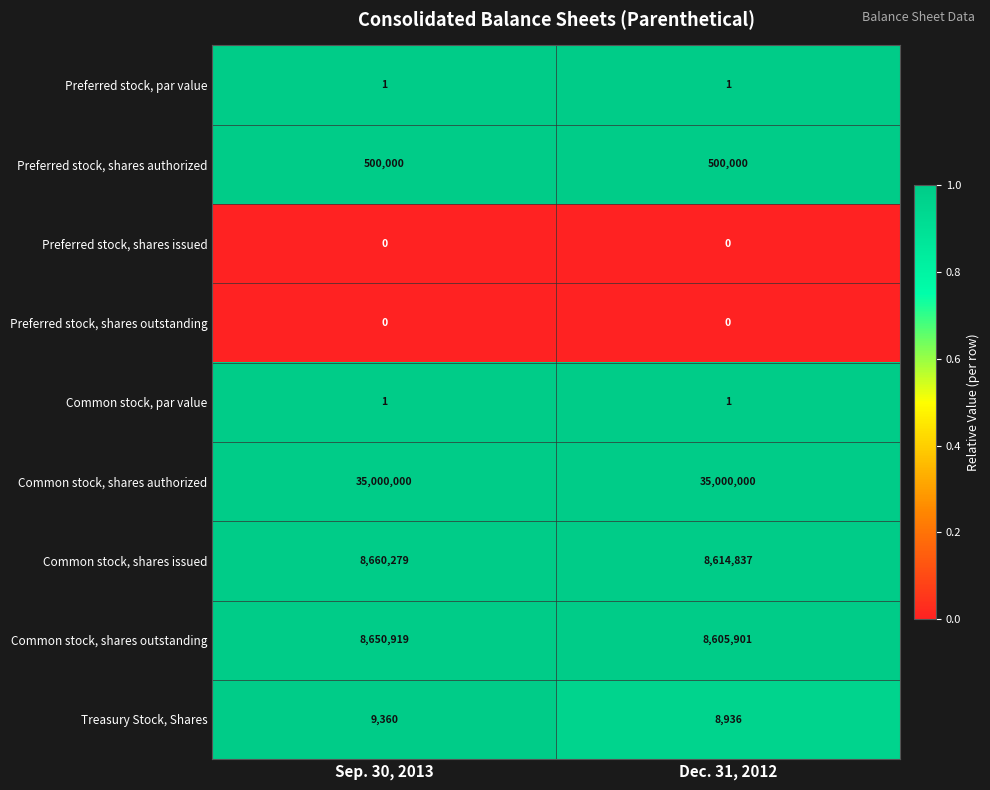

What is the spread (max minus min) of values at Dec. 31, 2012?

35000000